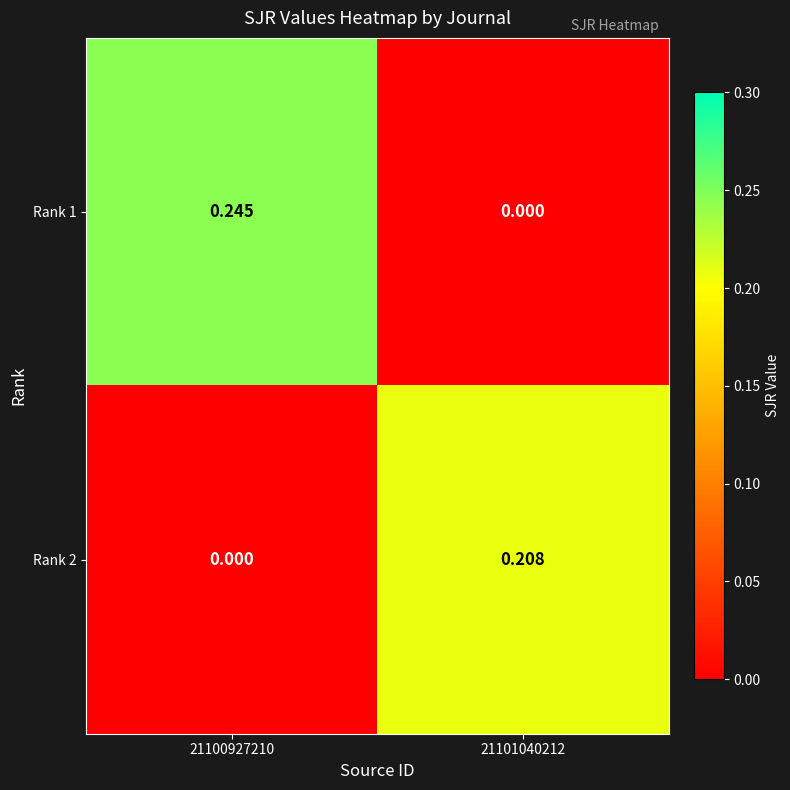

Reading left to right, what are all the values shown in this chart?

Rank 1: 21100927210=0.2	21101040212=0.0
Rank 2: 21100927210=0.0	21101040212=0.2